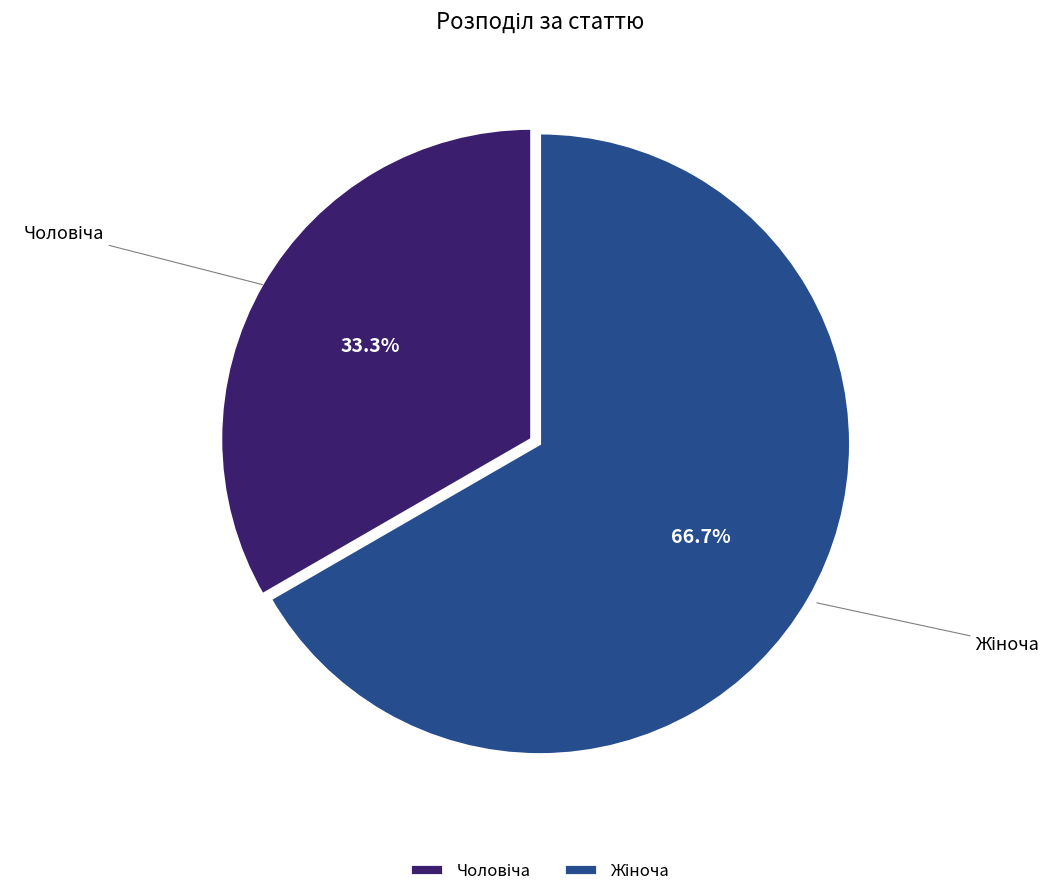

Does any single category account for the majority?

Yes